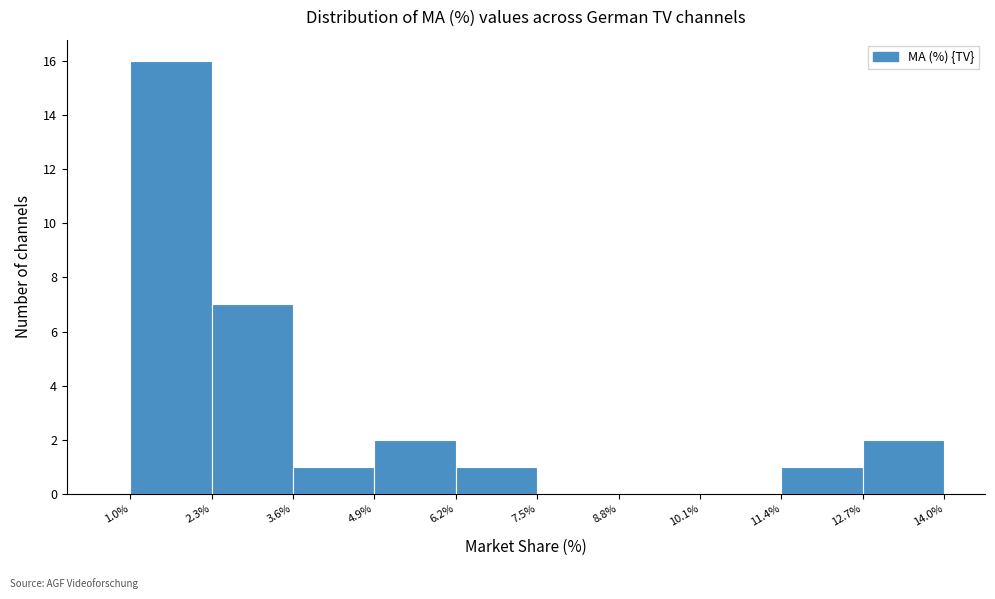

What is the height of the bar covering 1.0% to 2.3% on the x-axis? The values are not printed on the chart, so give them approximately, as read against the axis.

16